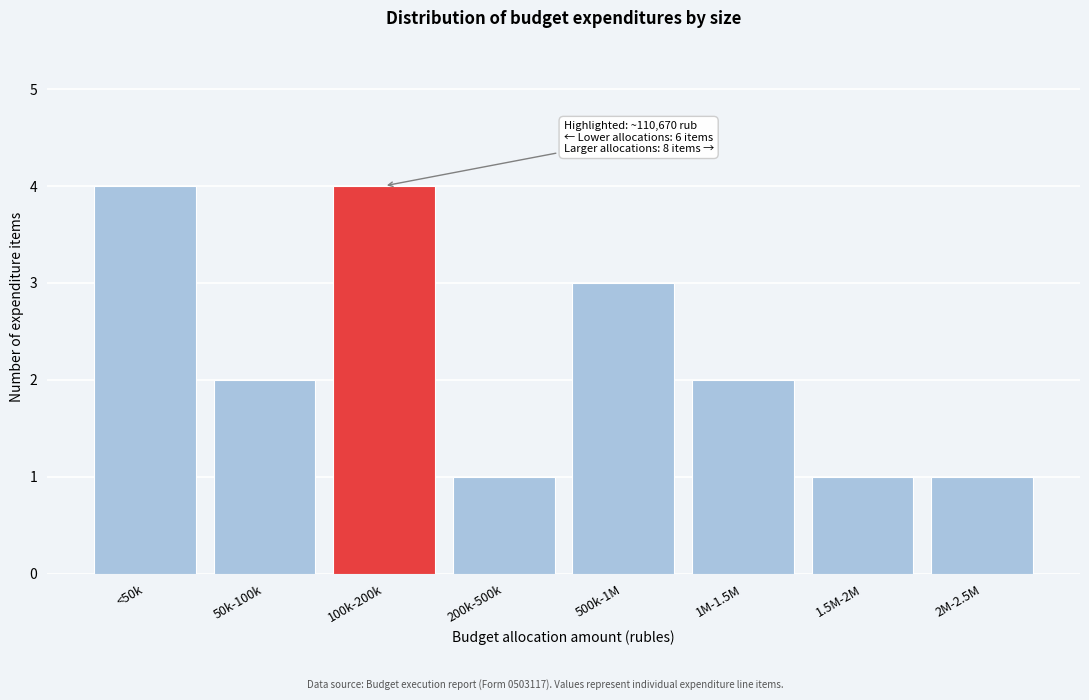

Reading left to right, list all the values displayed in this chart.

4	2	4	1	3	2	1	1